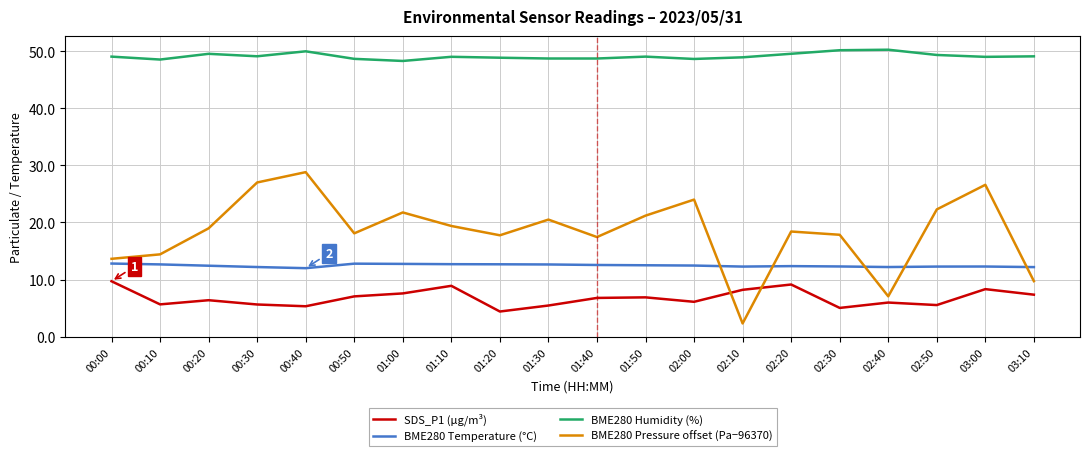

Is this an area chart (filled region under the line)?

No